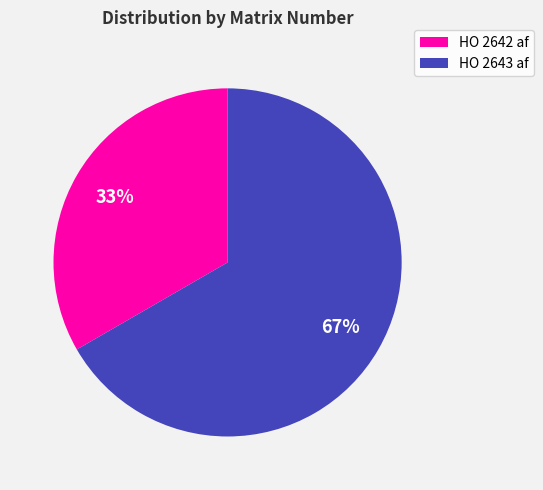

What is the majority slice?

HO 2643 af